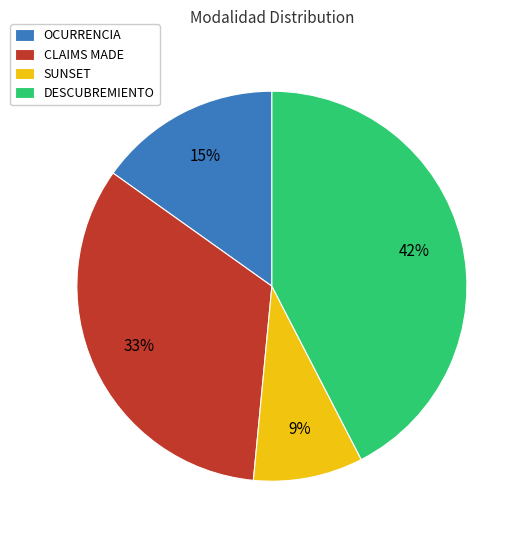

Is it true that DESCUBREMIENTO is 56% of the pie?

False